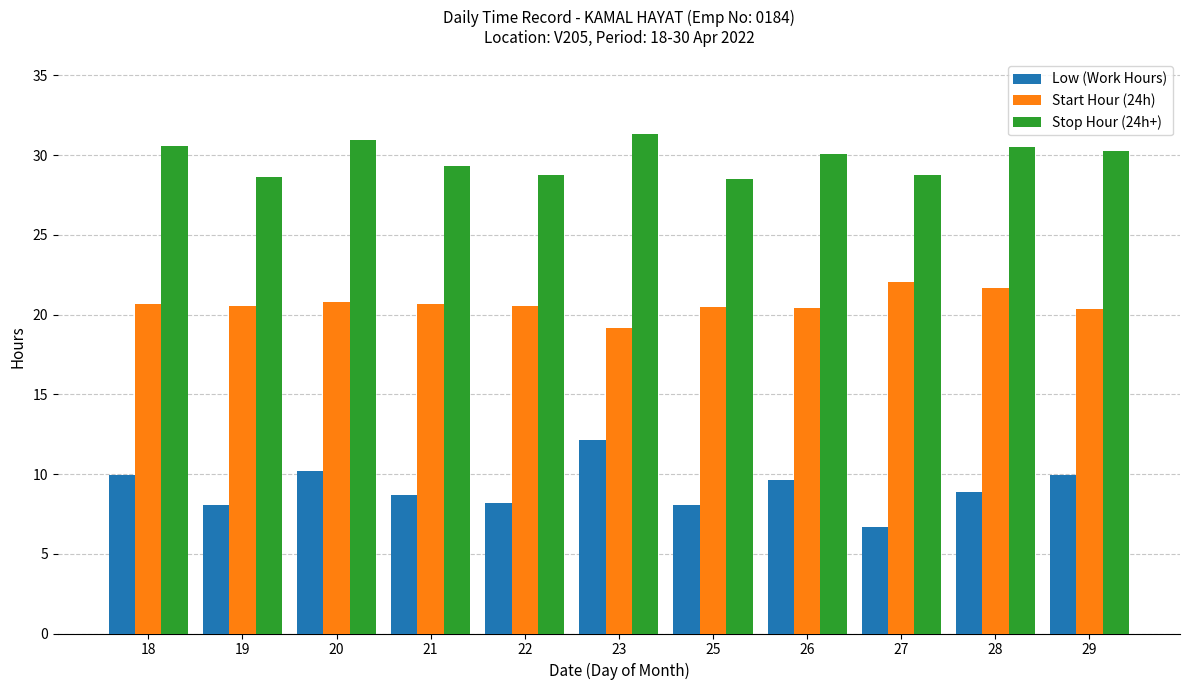

What is the average value of the Start Hour (24h) series?

20.7